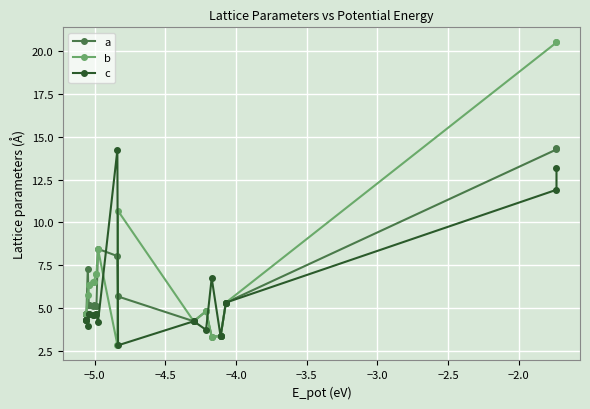

Reading left to right, transcribe all the data shown in this chart.

a: 4.7	4.7	4.7	4.7	7.3	5.2	5.2	5.1	5.1	5.1	5.1	8.5	8.0	5.7	4.2	4.2	4.8	3.3	3.3	3.3	5.3	5.3	14.3	14.3
b: 4.7	4.7	4.7	4.7	5.8	6.3	6.3	6.5	6.5	7.0	7.0	8.5	2.9	10.7	4.2	4.2	4.8	3.3	3.3	3.3	5.3	5.3	20.5	20.5
c: 4.3	4.3	4.3	4.3	3.9	4.6	4.6	4.6	4.6	4.7	4.7	4.2	14.2	2.8	4.2	4.2	3.7	6.7	3.3	3.3	5.3	5.3	11.9	13.2